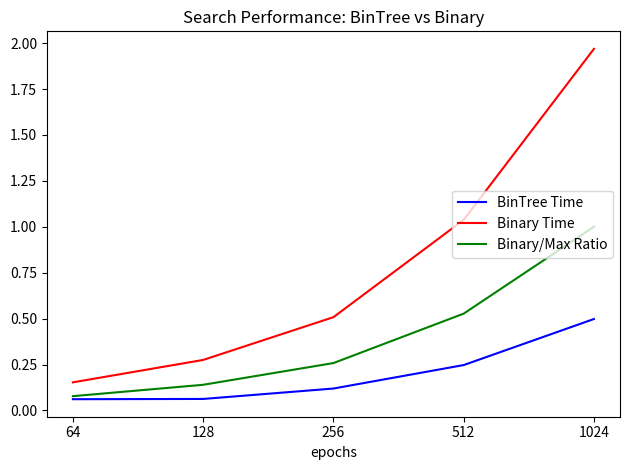

What is the sum of all Binary Time values?

3.9